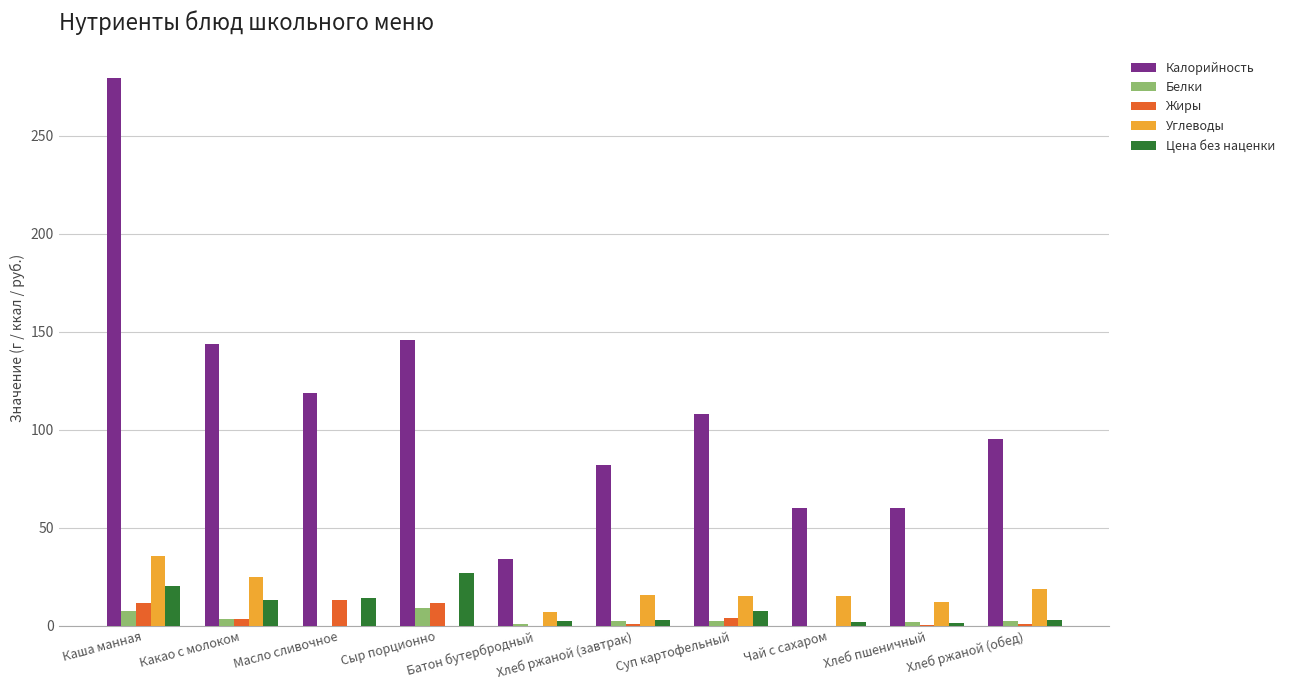

At which label does Калорийность first exceed 108?

Каша манная